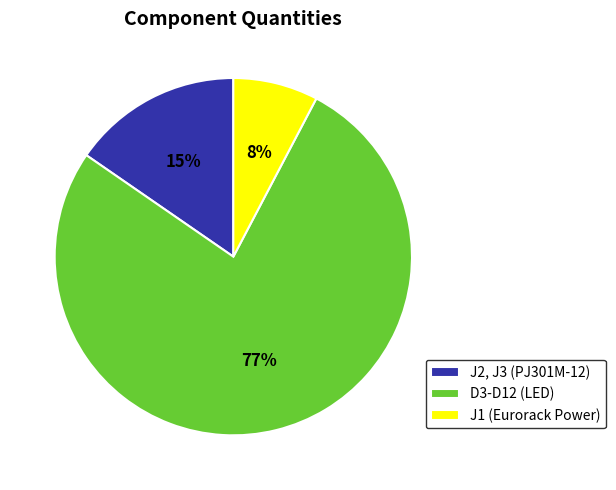

What is the ratio of the value at J2, J3 (PJ301M-12) to the value at D3-D12 (LED)?

0.2